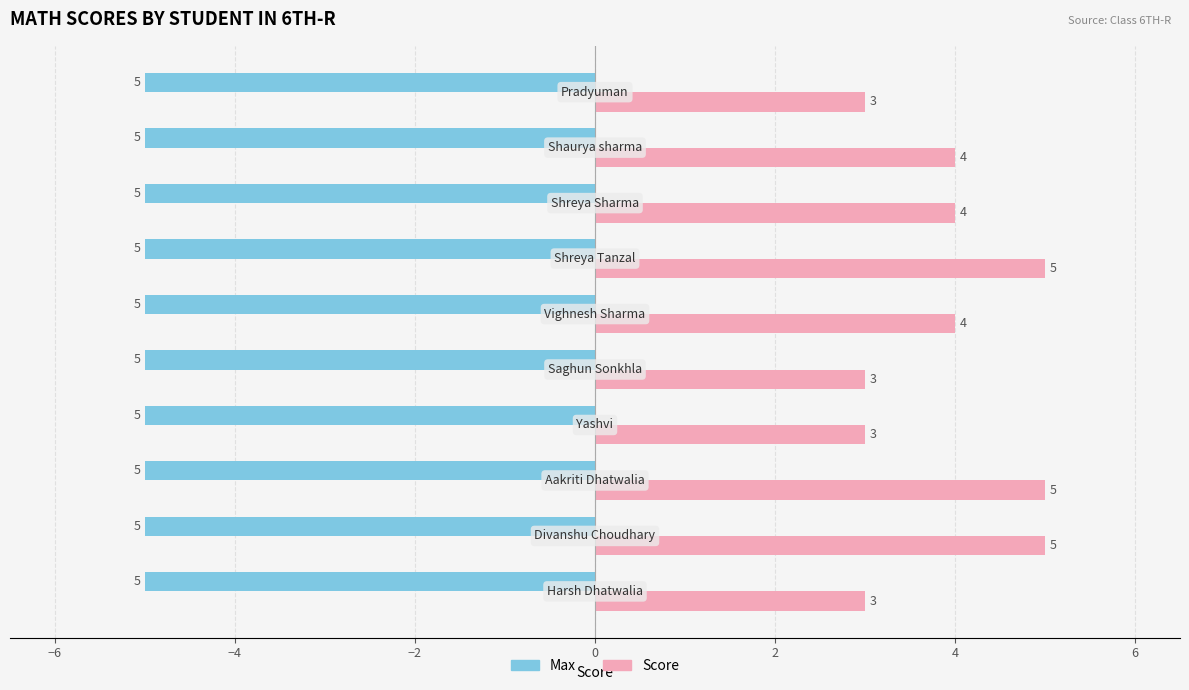

Which series has the widest spread of values?

Score